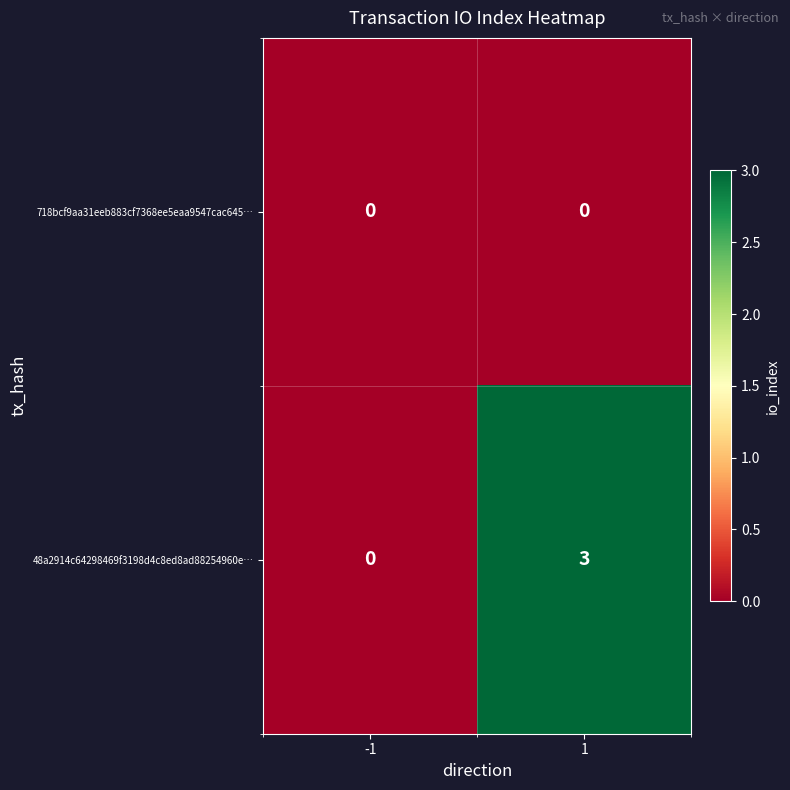

At which category is the sum across all series the highest?

1